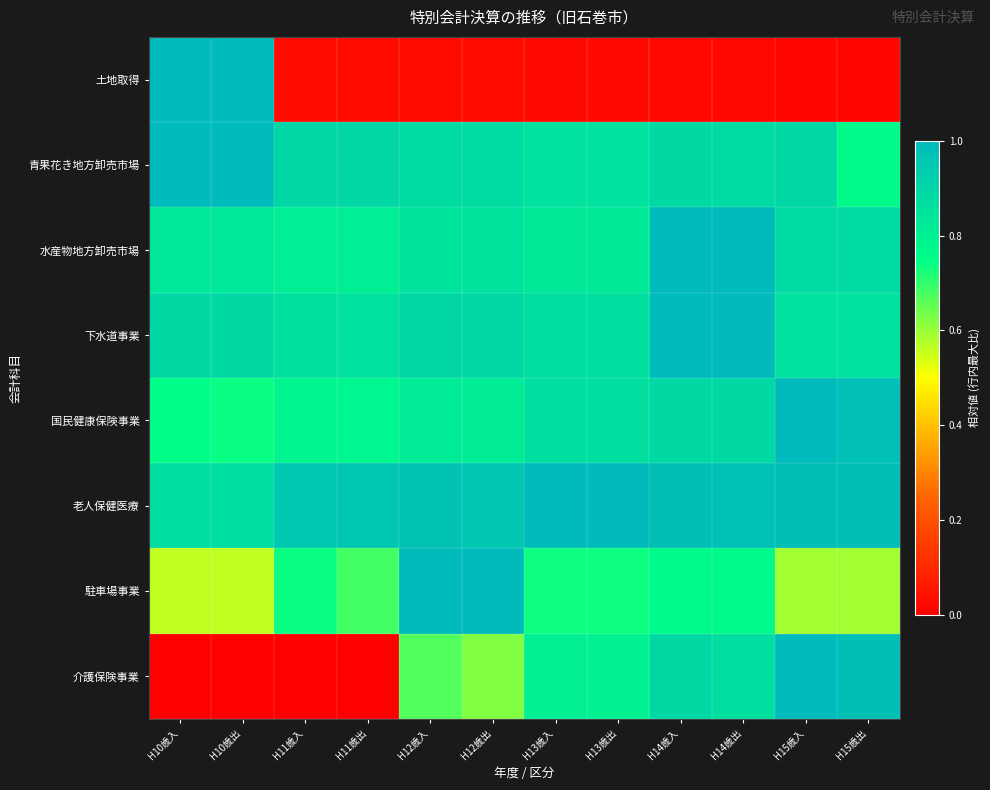

Which label corresponds to the smallest value in the chart?

H10歳入